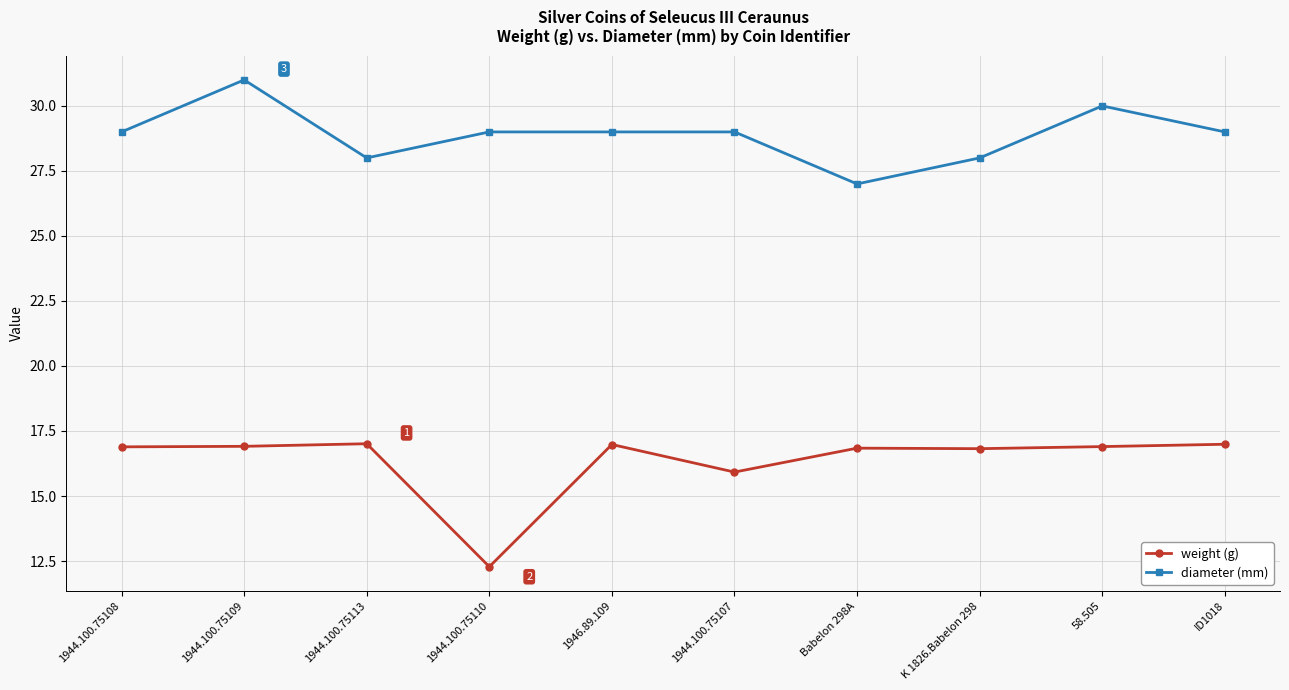

True or false: weight (g) and diameter (mm) cross at least once.

False